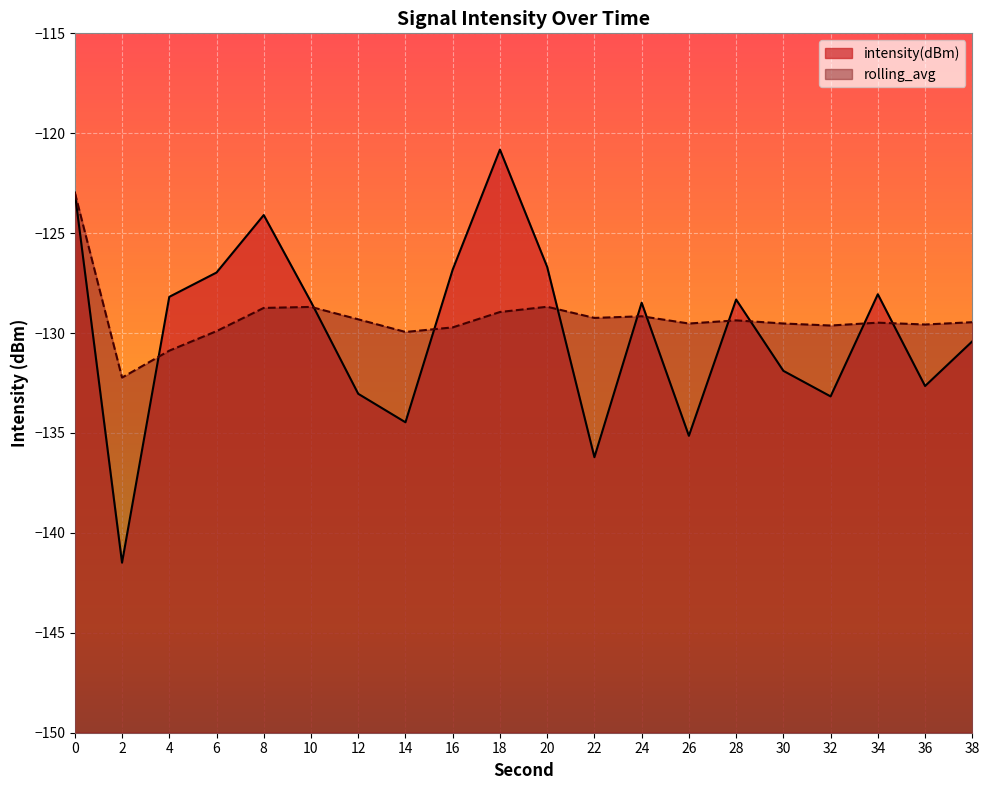

What is the difference between the intensity(dBm) values at 28 and 8?

4.2